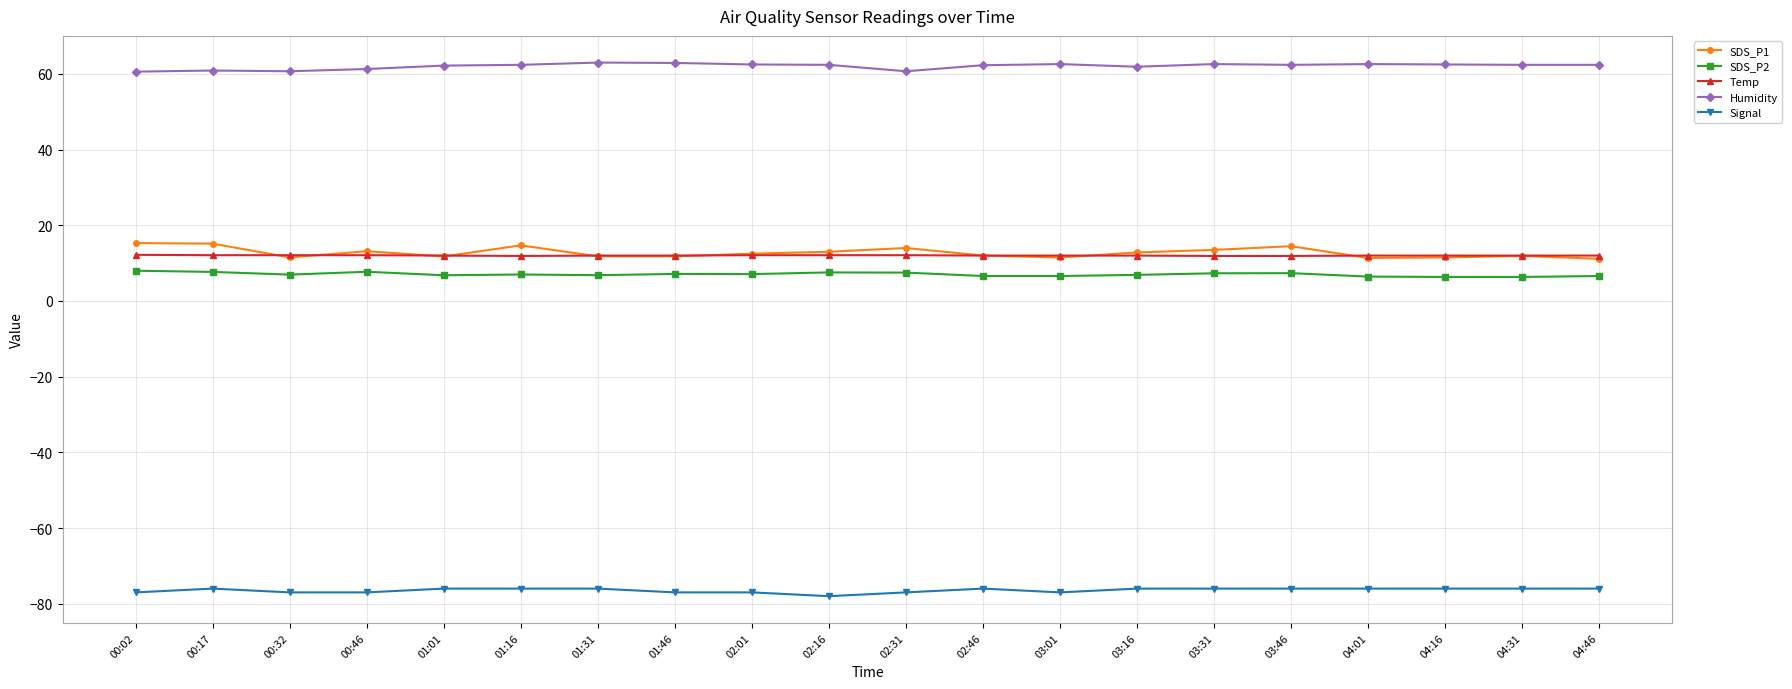

What position from the right is 00:46?

17